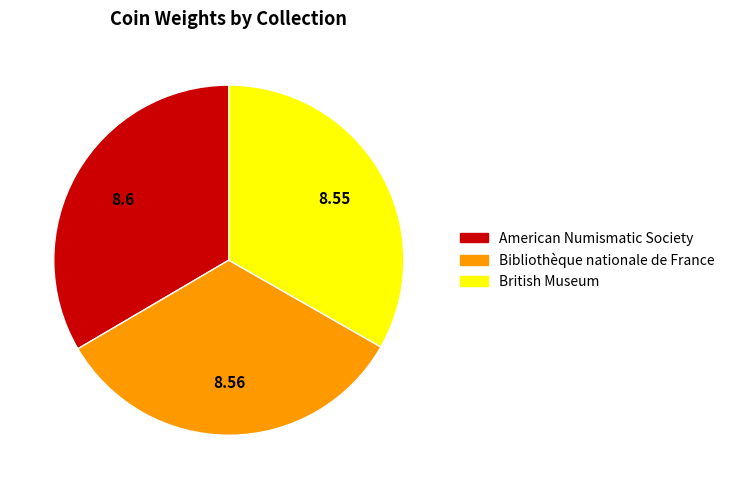

Is the sum of British Museum and Bibliothèque nationale de France greater than half?

Yes